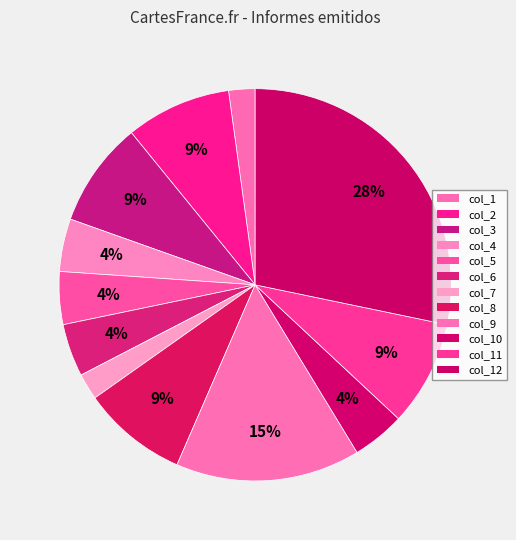

Rank the categories by value from lowest to highest.

col_1, col_7, col_4, col_5, col_6, col_10, col_2, col_3, col_8, col_11, col_9, col_12